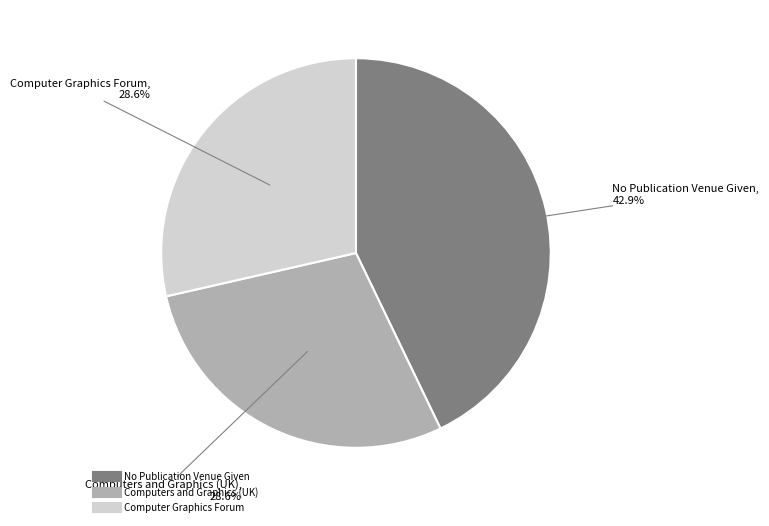

True or false: Computer Graphics Forum accounts for 29% of the total.

True